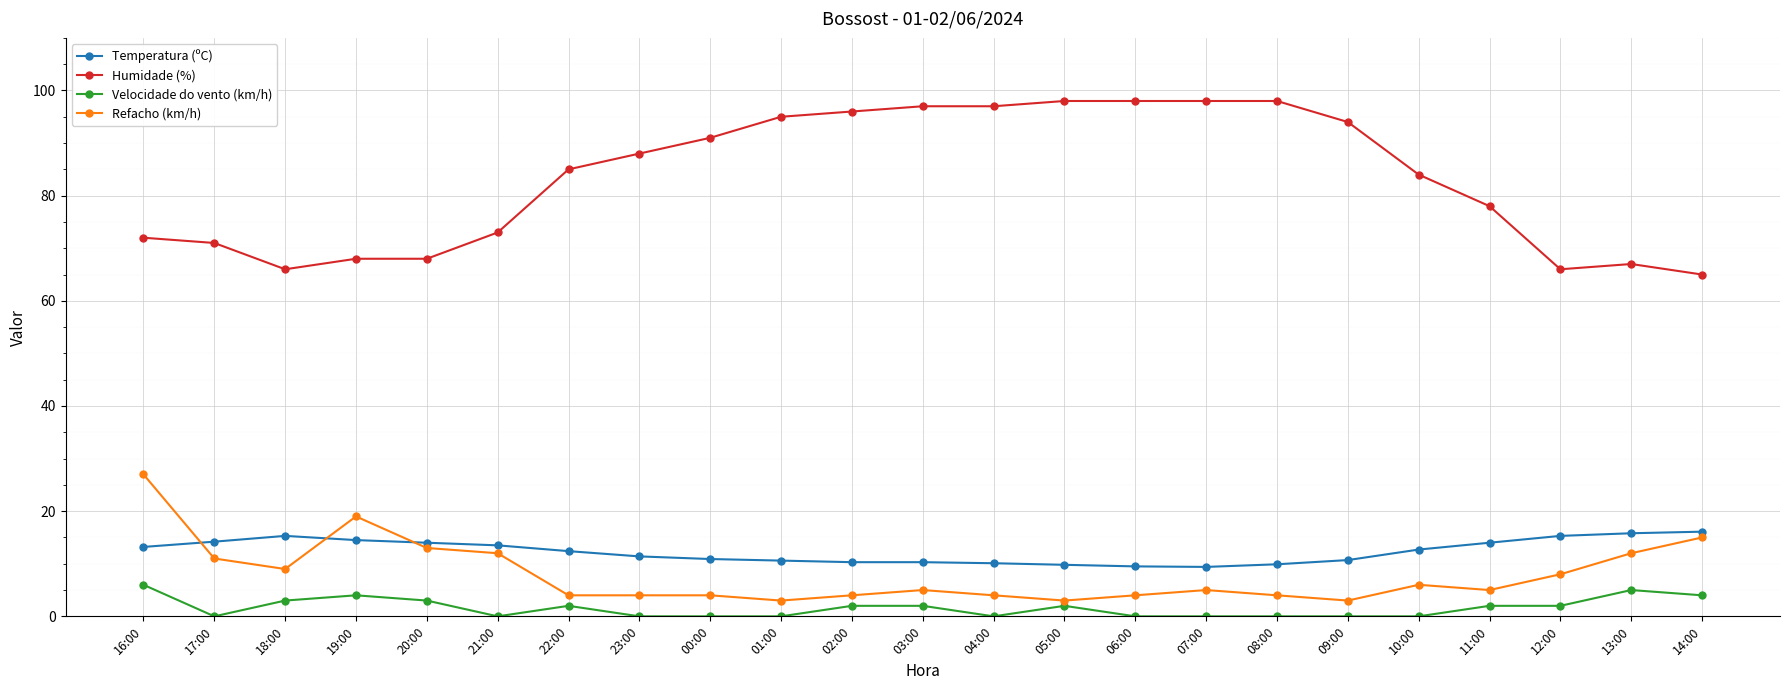

What is the difference between the Refacho (km/h) values at 22:00 and 20:00?

9.0